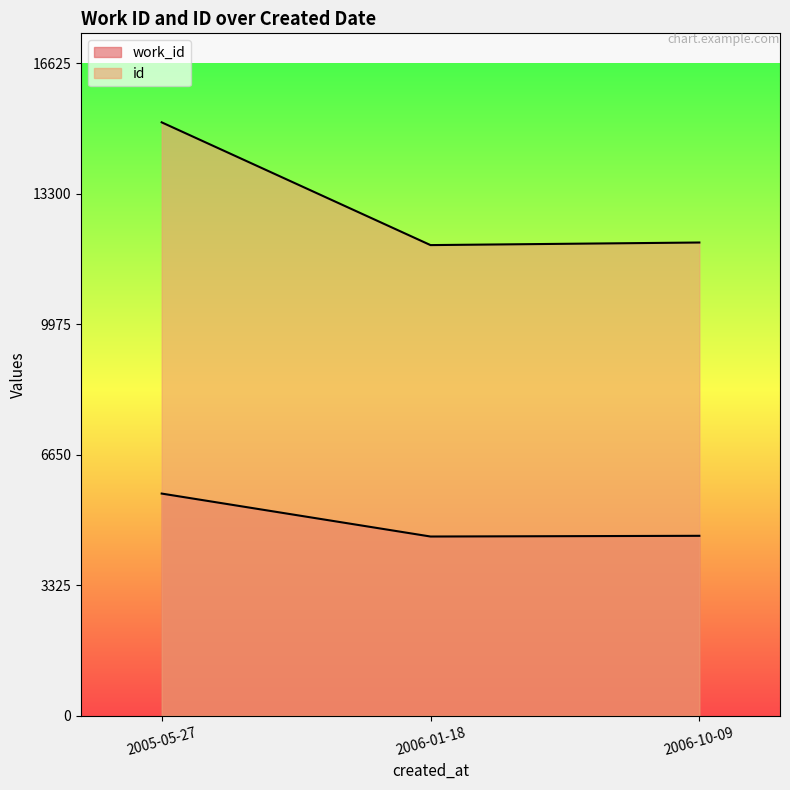

What is the minimum value shown in the chart?

4564